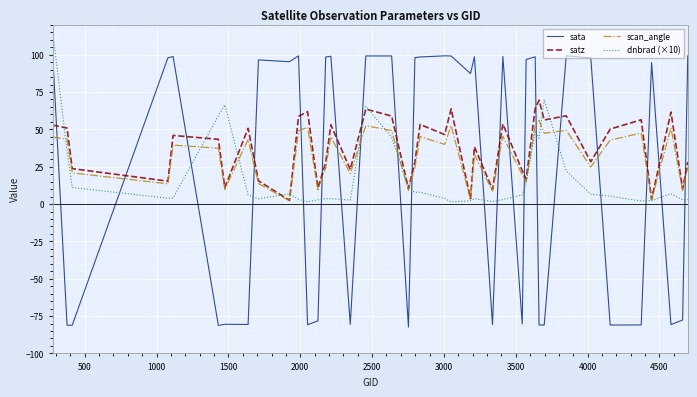

After their last crossing, which series has the higher values: satz or sata?

sata